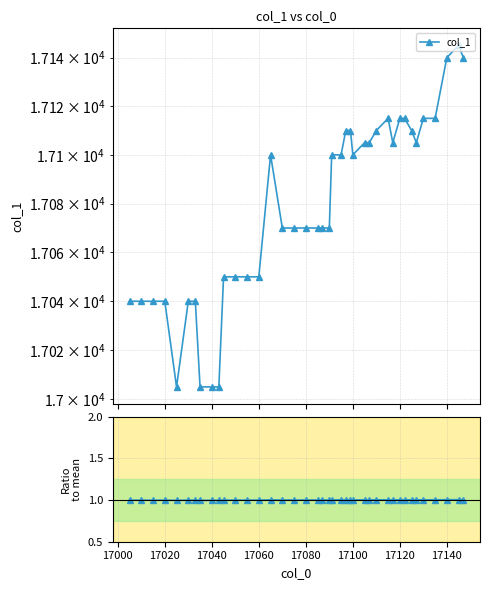

Does the chart display data point markers on the line(s)?

Yes